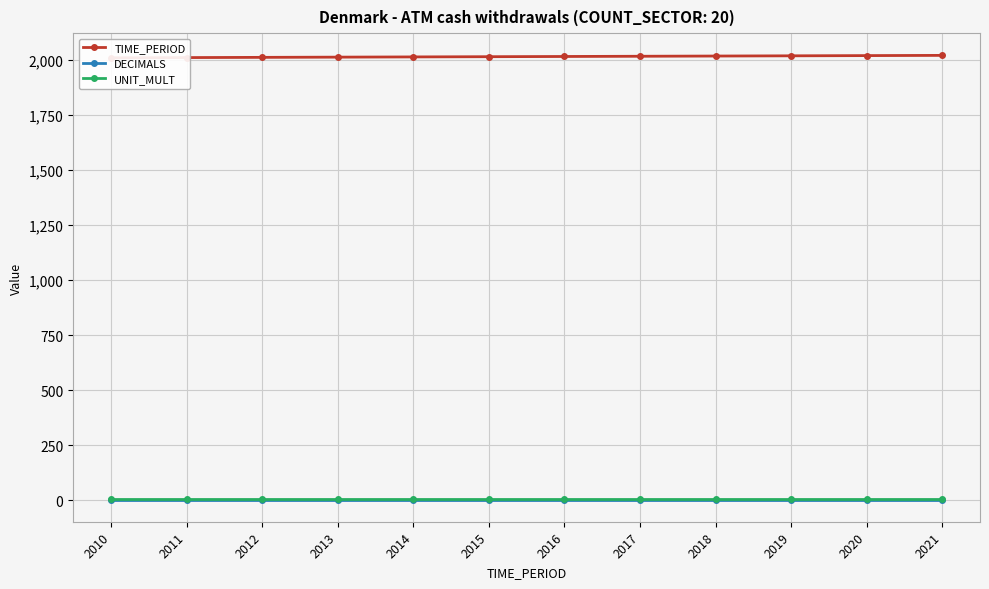

Reading left to right, extract all data points from this chart.

TIME_PERIOD: 2010=2010	2011=2011	2012=2012	2013=2013	2014=2014	2015=2015	2016=2016	2017=2017	2018=2018	2019=2019	2020=2020	2021=2021
DECIMALS: 2010=3	2011=3	2012=3	2013=3	2014=3	2015=3	2016=3	2017=3	2018=3	2019=3	2020=3	2021=3
UNIT_MULT: 2010=6	2011=6	2012=6	2013=6	2014=6	2015=6	2016=6	2017=6	2018=6	2019=6	2020=6	2021=6